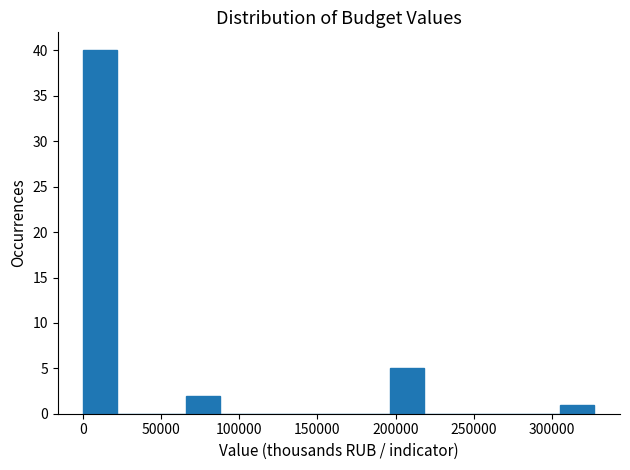

Over which range of the x-axis is the bar tallest?

0 to 20000